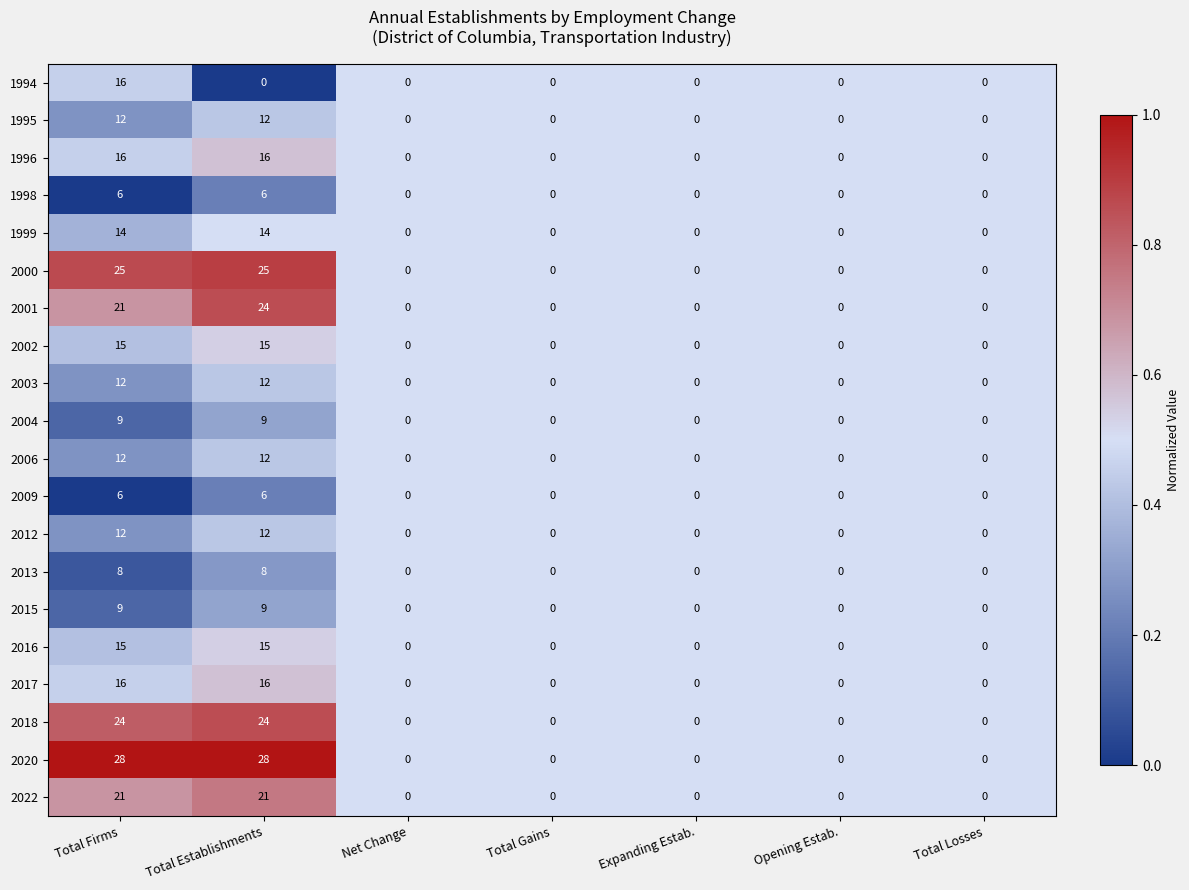

What is the difference between the maximum and minimum values in the 2002 series?

15